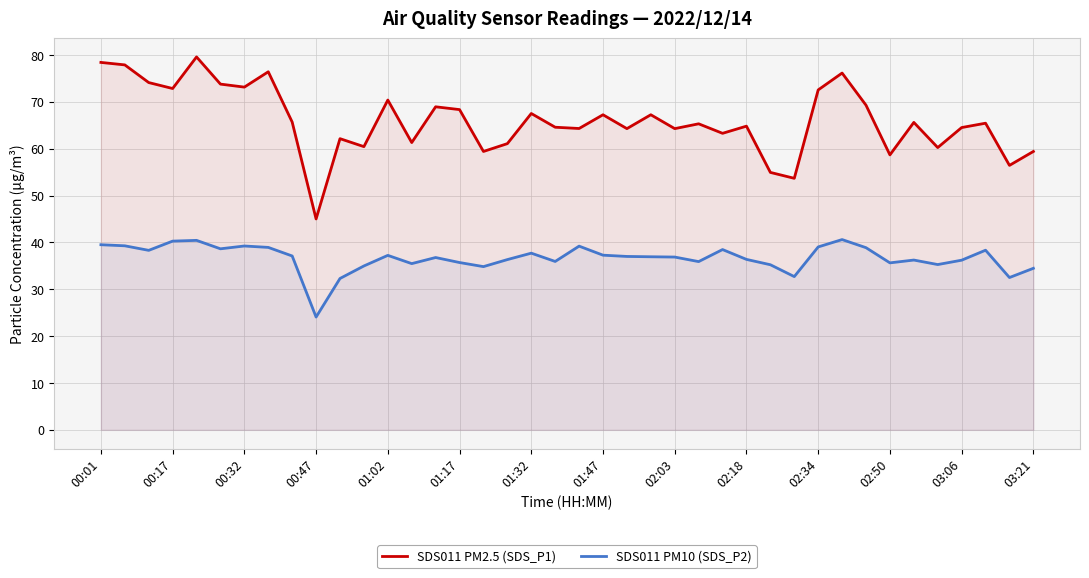

Rank the series by their average value, from lowest to highest.

SDS011 PM10 (SDS_P2), SDS011 PM2.5 (SDS_P1)